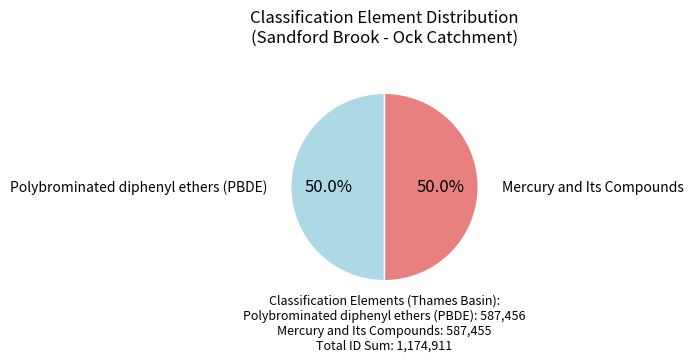

Count the number of slices in the pie.

2